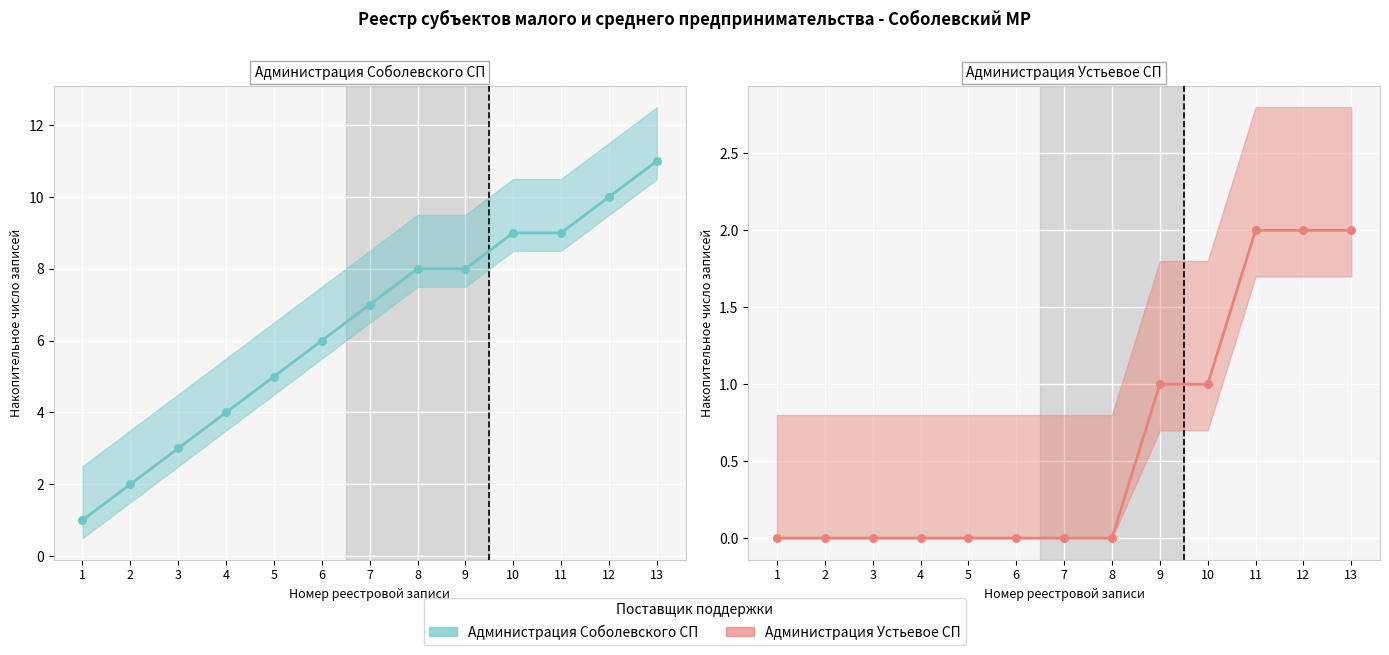

What is the total value across all series at 1?

1